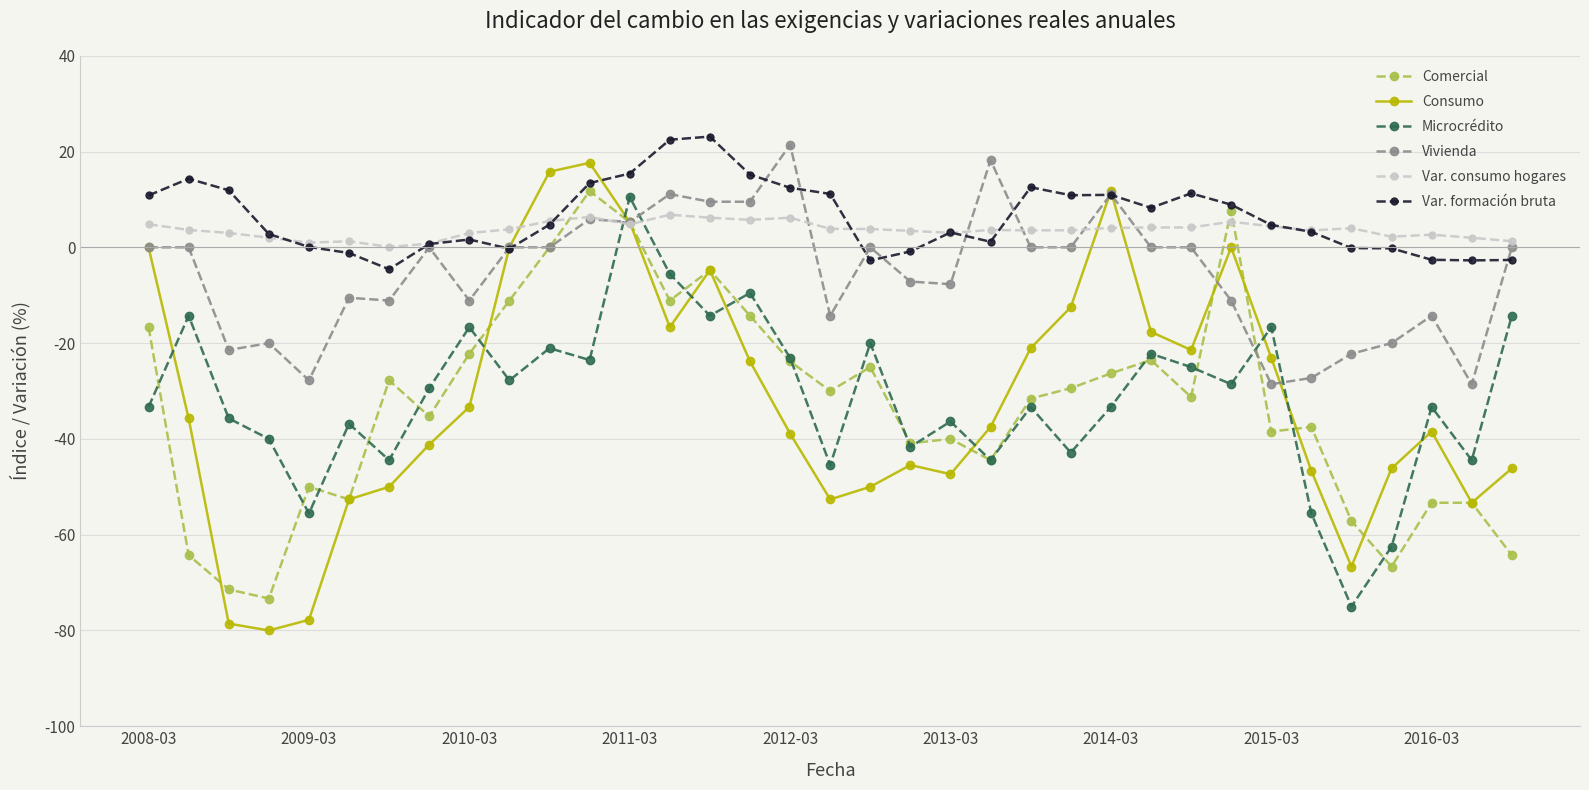

What is the minimum value for Consumo?

-80.0